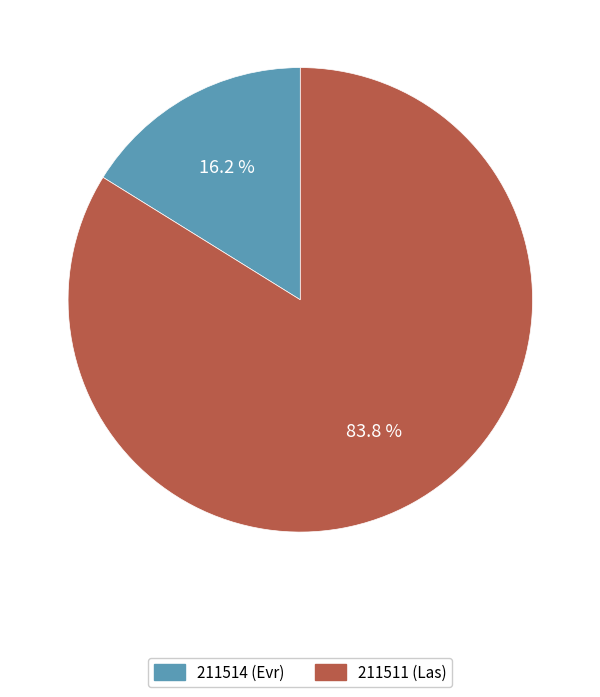

Between 211511 (Las) and 211514 (Evr), which is larger?

211511 (Las)